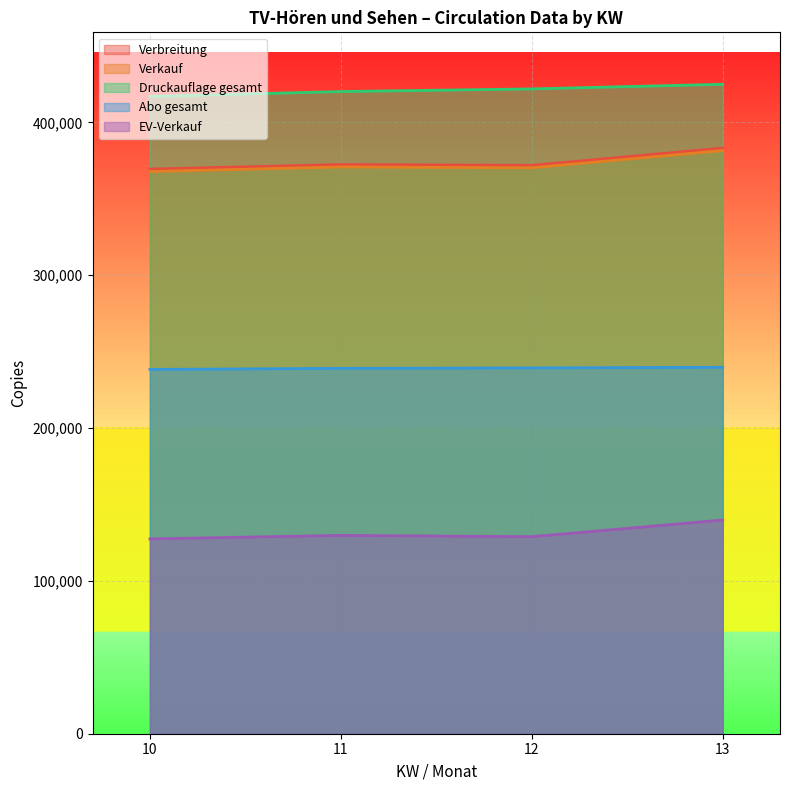

At 12, list the series in order from smallest to largest.

EV-Verkauf, Abo gesamt, Verkauf, Verbreitung, Druckauflage gesamt